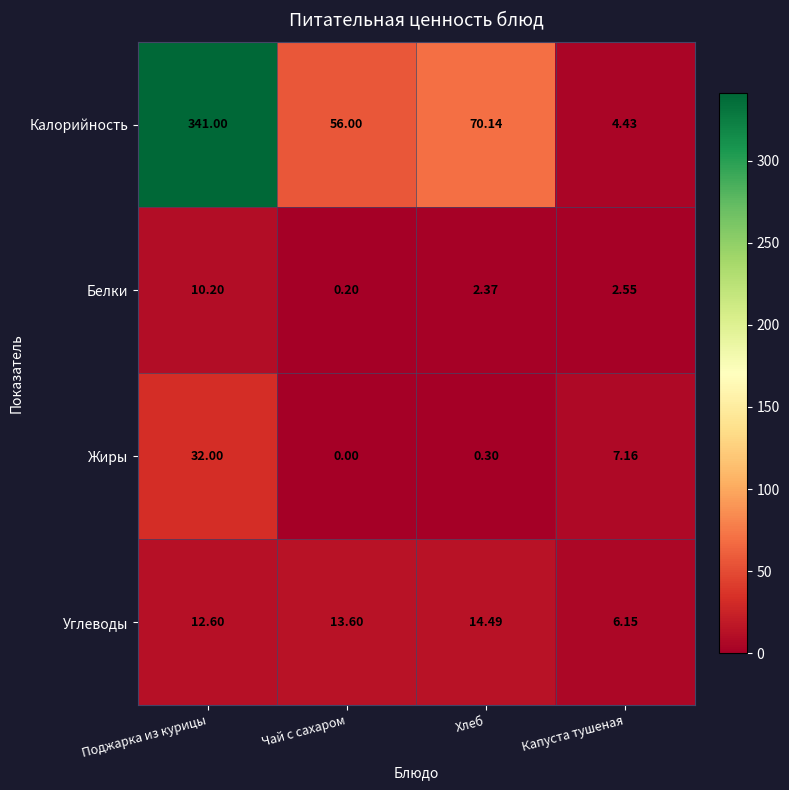

List the series in order of their peak value, highest first.

Калорийность, Жиры, Углеводы, Белки